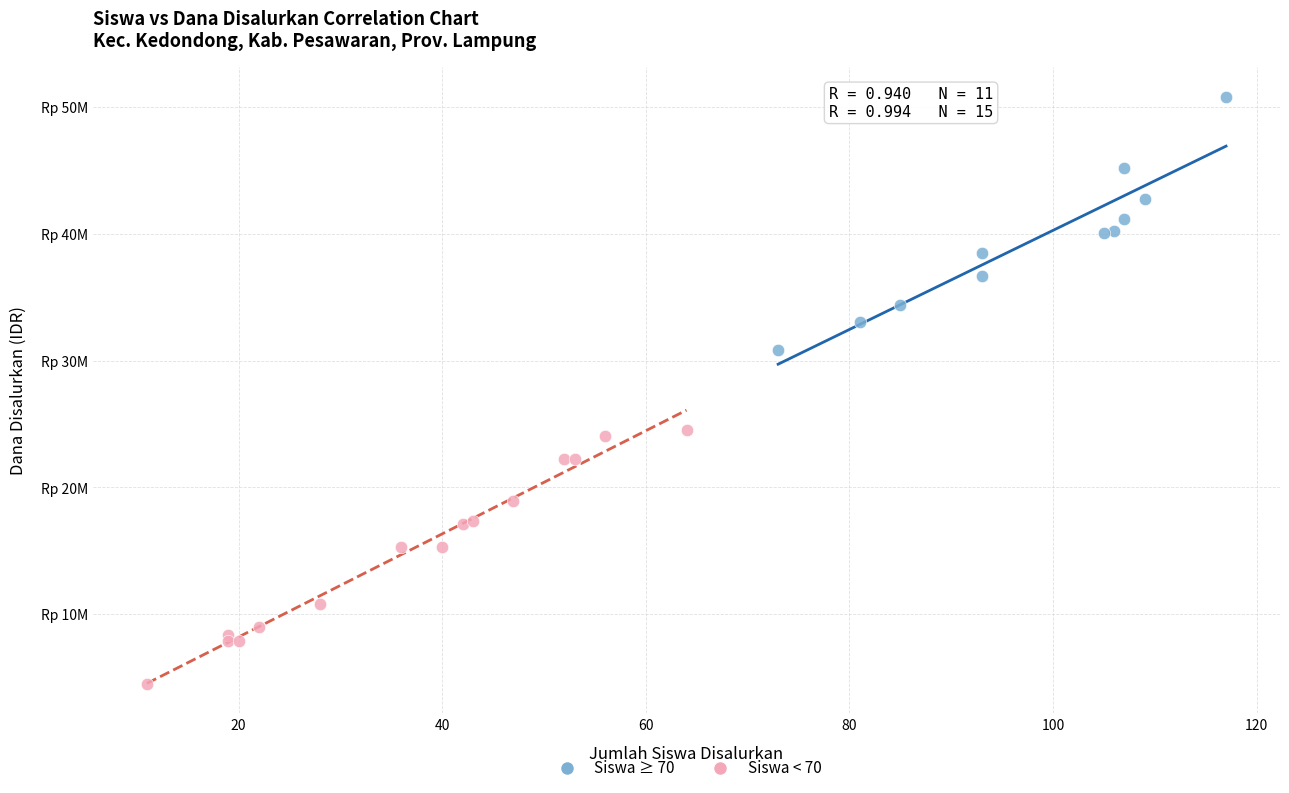

What are all the series names shown in the legend?

Siswa ≥ 70, Siswa < 70